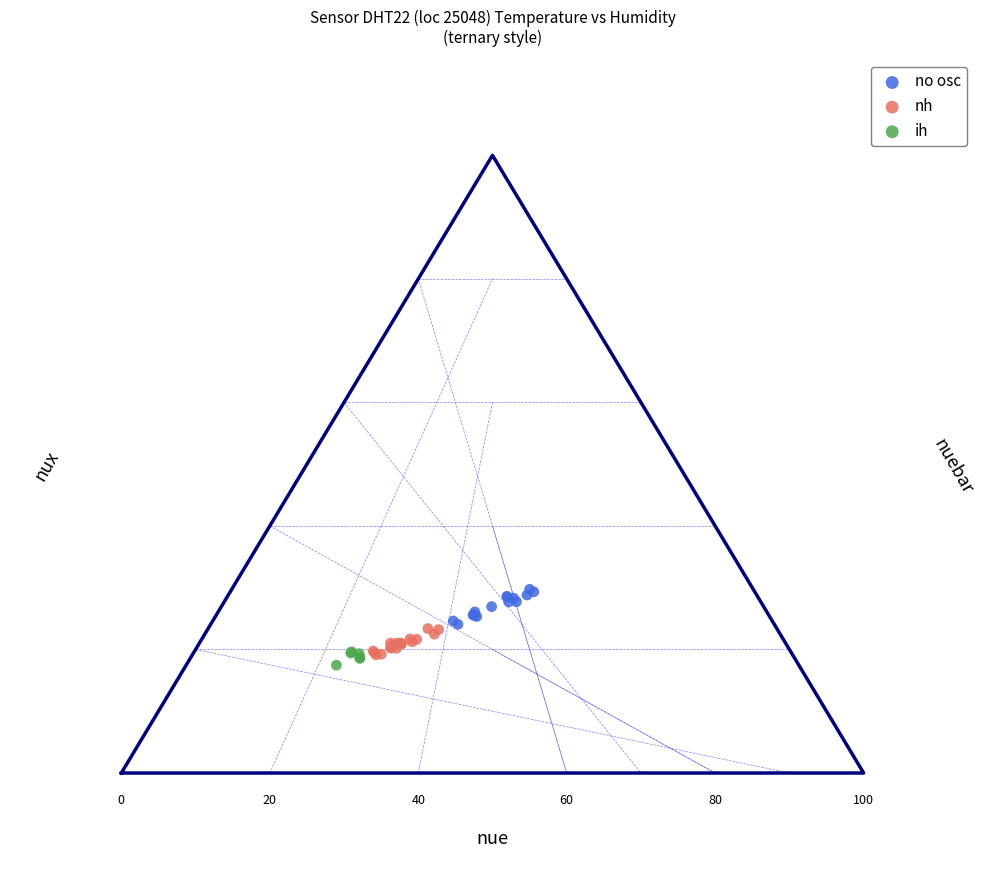

What are all the series names shown in the legend?

no osc, nh, ih